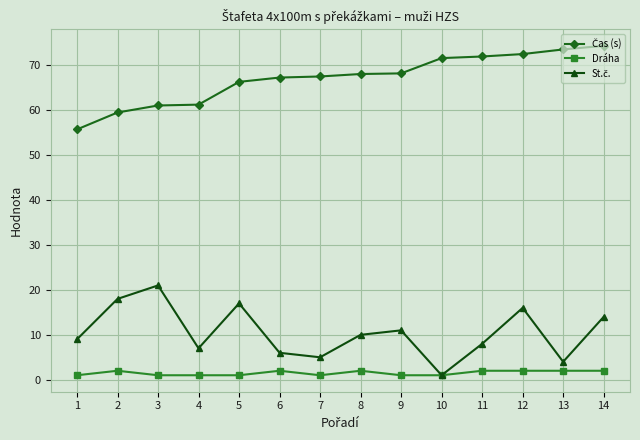

Is it true that Dráha equals 2.0 at 13?

True